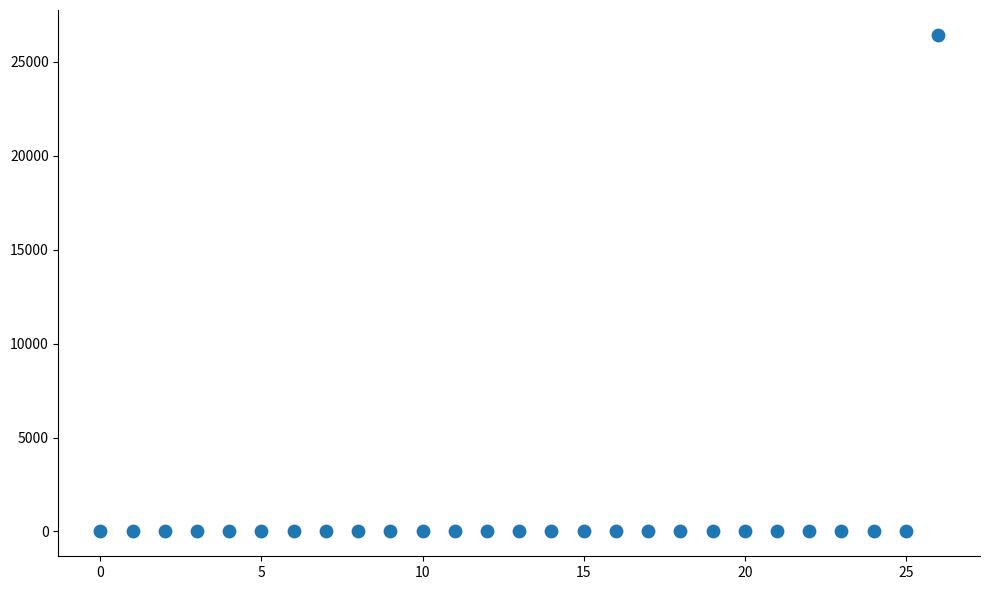

What is the range of Y values (max minus min)?

26433.3